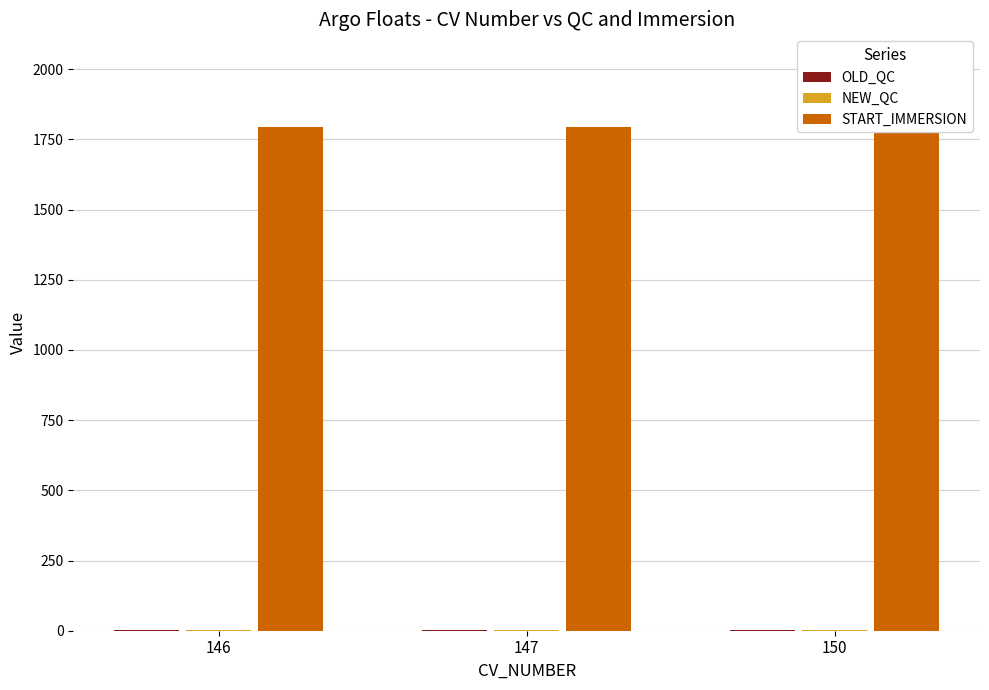

List the labels in order of OLD_QC value, smallest first.

146, 147, 150